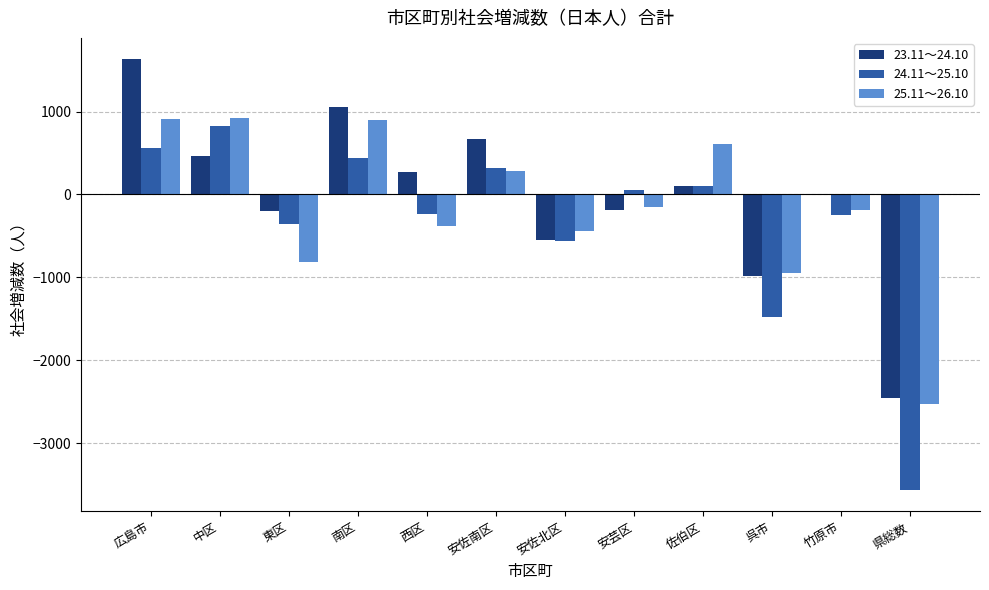

What is the sum of the 24.11～25.10 values at 東区 and 西区?

-595